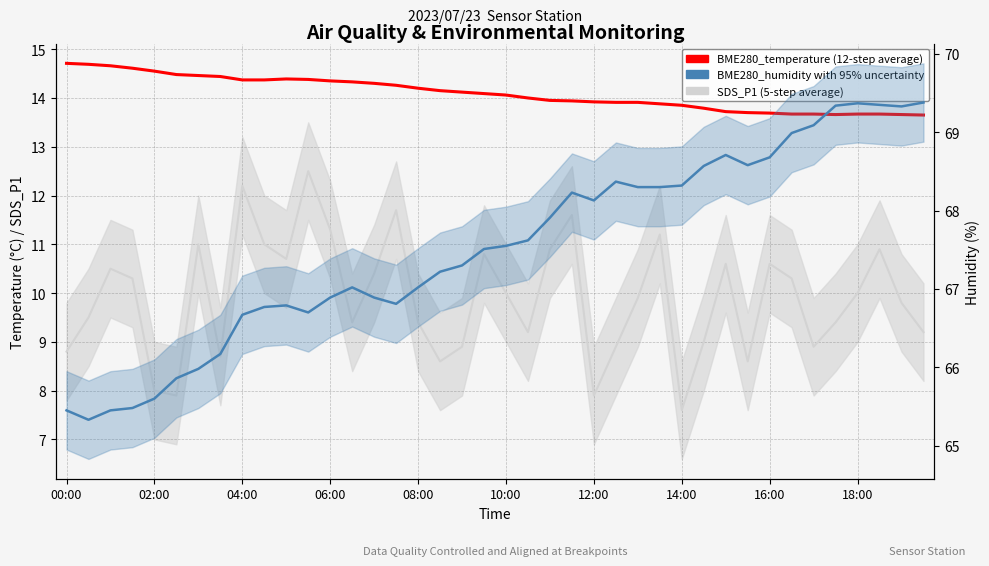

True or false: BME280_temperature (12-step average) and SDS_P1 intersect in this chart.

False